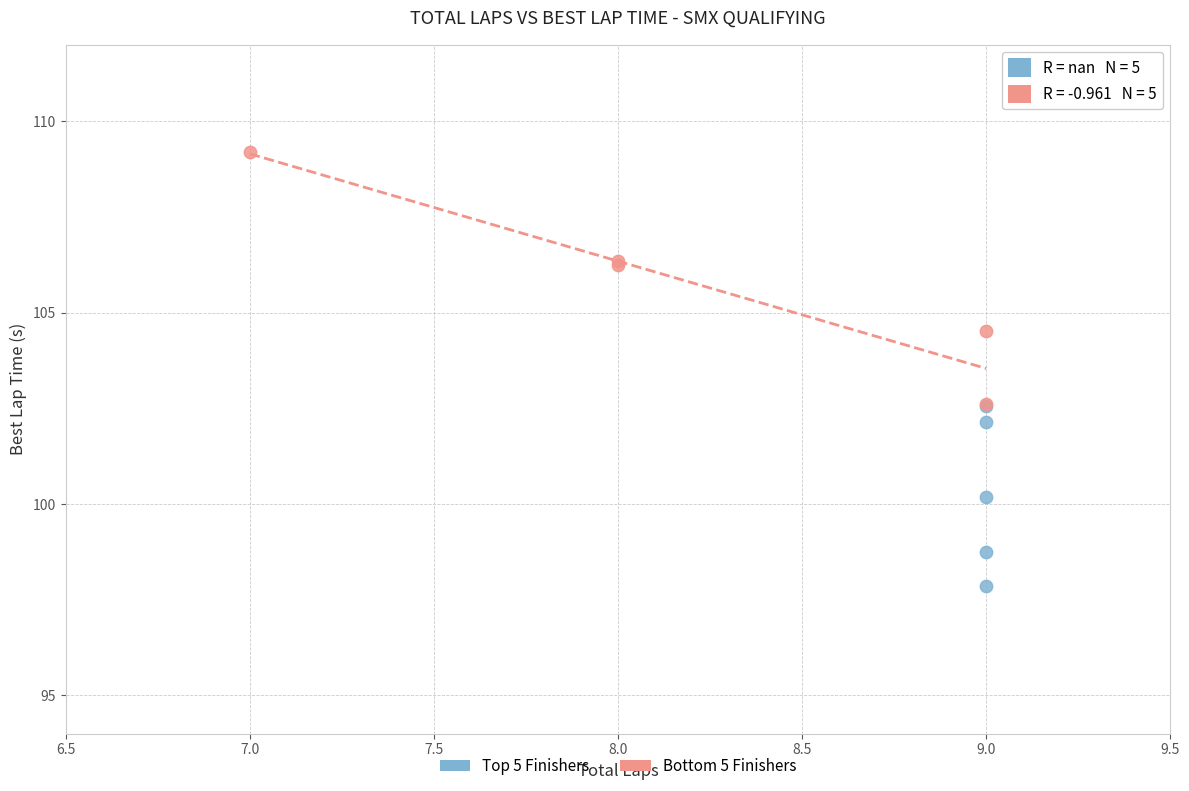

Which series contains the highest Y value?

Bottom 5 Finishers